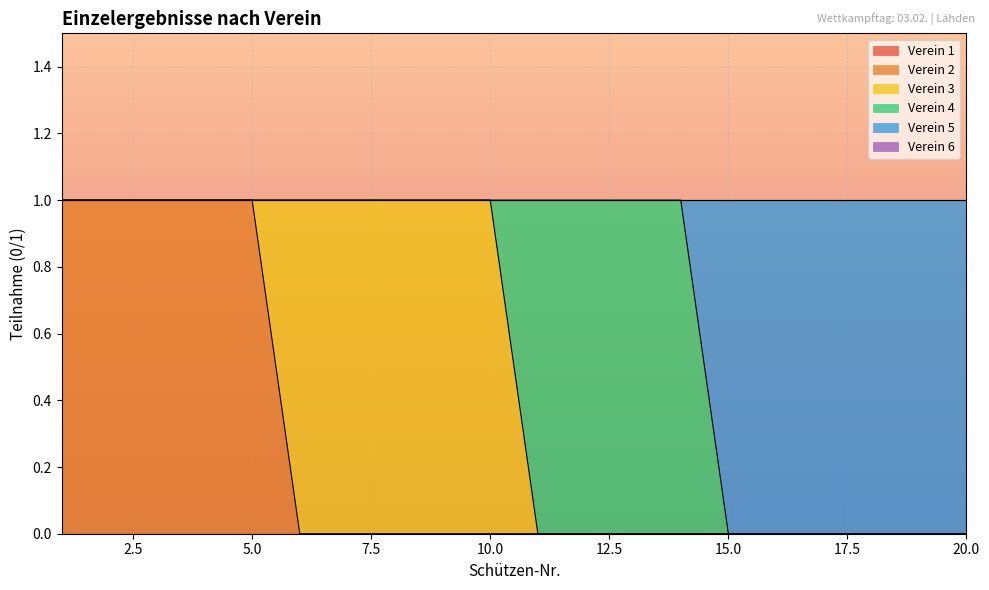

The value of Verein 5 at 16 is 1. True or false?

True